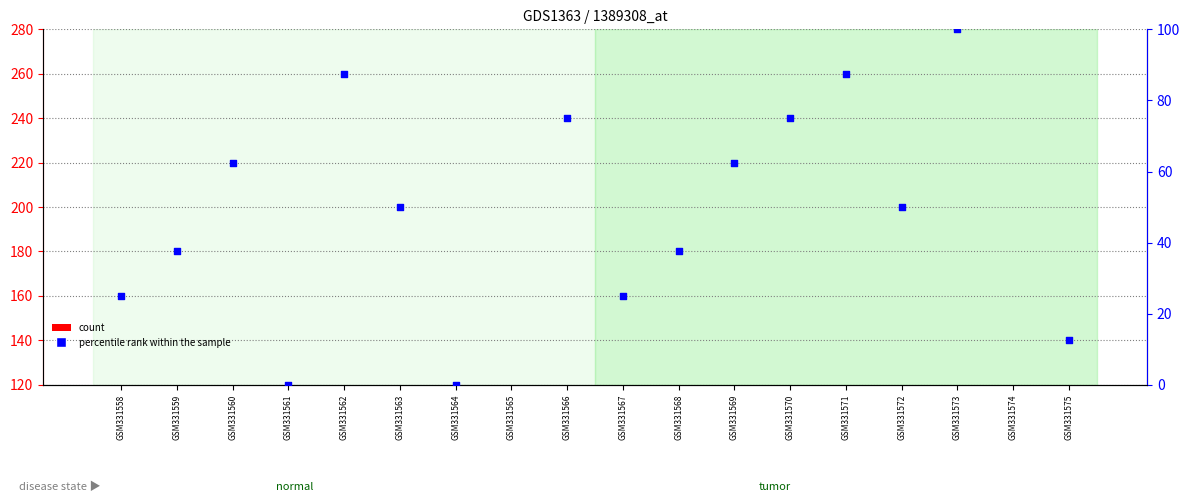

Which series has the largest total across all categories?

percentile rank within the sample